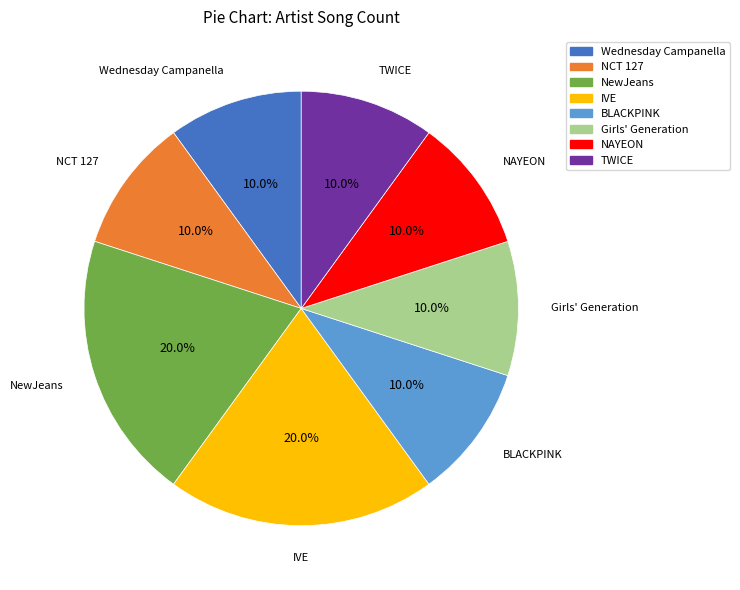

How much of the chart is everything except IVE?

80.0%